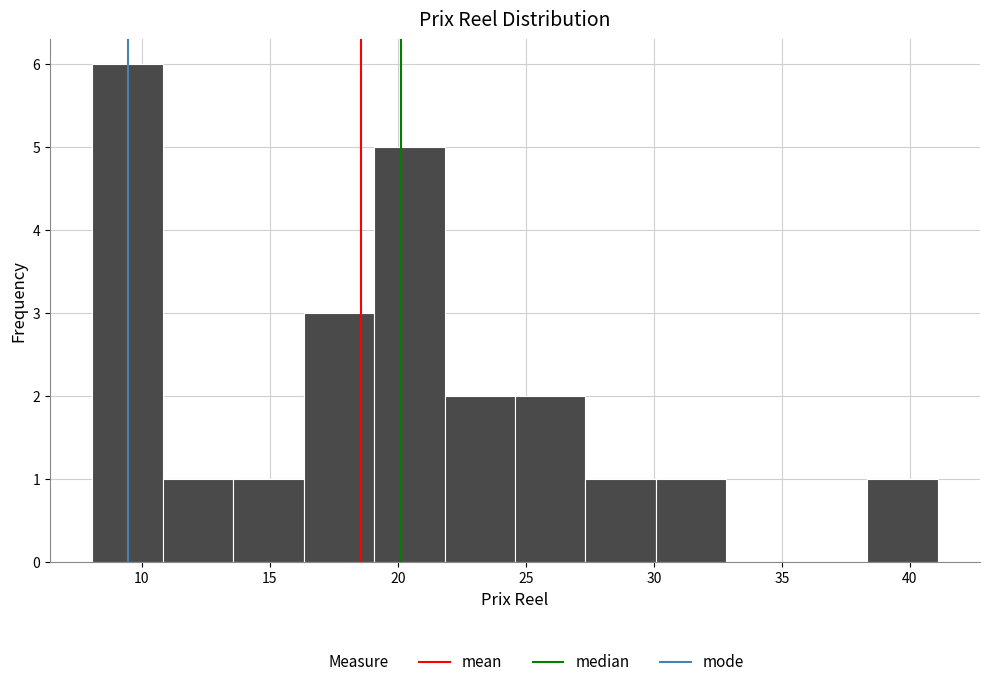

Reading left to right, list every bar in this chart as the range it spans on the x-axis followed by its height. Neither the bar edges nor the heights are printed on the chart, so give them approximately, as read against the axes.

8.0 to 11.0: 6
11.0 to 13.5: 1
13.5 to 16.5: 1
16.5 to 19.0: 3
19.0 to 22.0: 5
22.0 to 24.5: 2
24.5 to 27.5: 2
27.5 to 30.0: 1
30.0 to 33.0: 1
33.0 to 35.5: 0
35.5 to 38.5: 0
38.5 to 41.0: 1